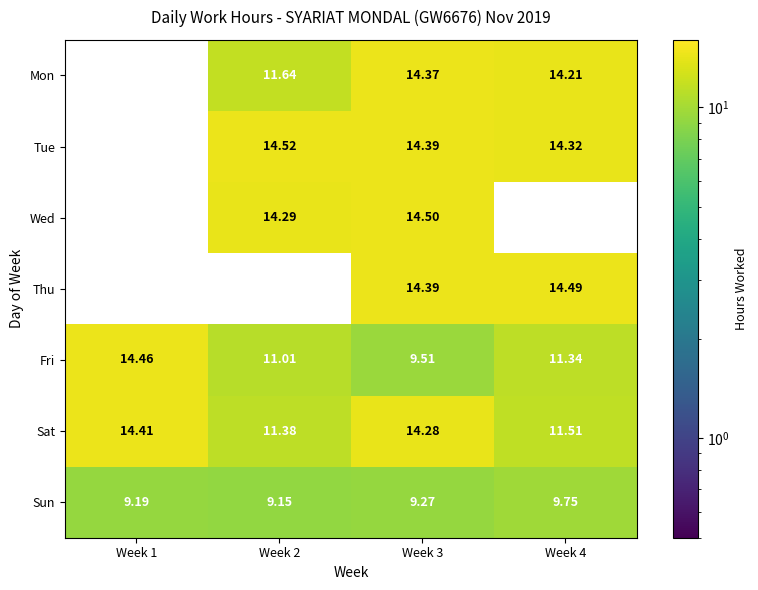

Is the value of Thu at Week 4 greater than the value of Tue at Week 2?

No